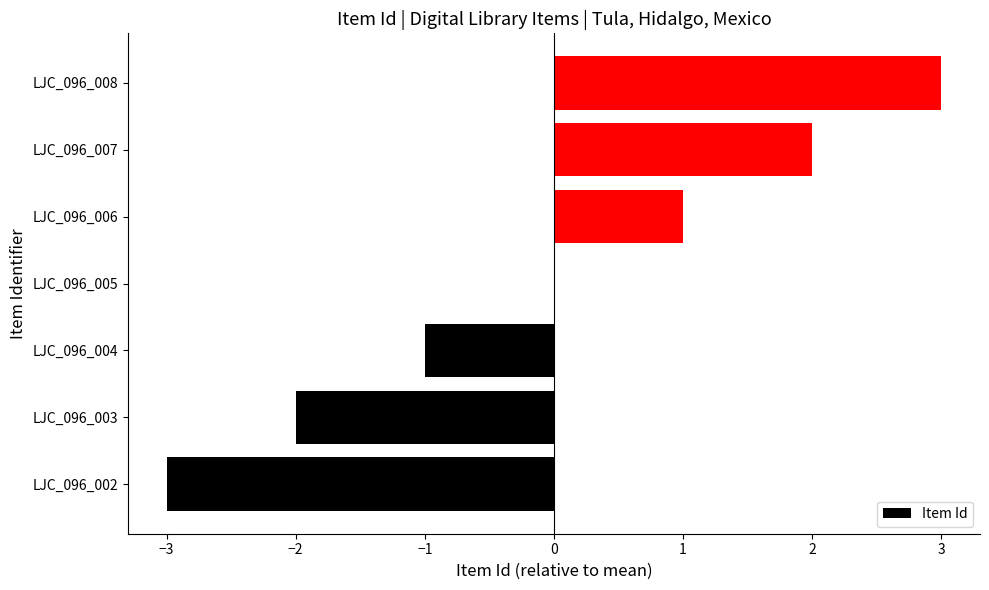

What is the change in value from LJC_096_003 to LJC_096_006?

+3